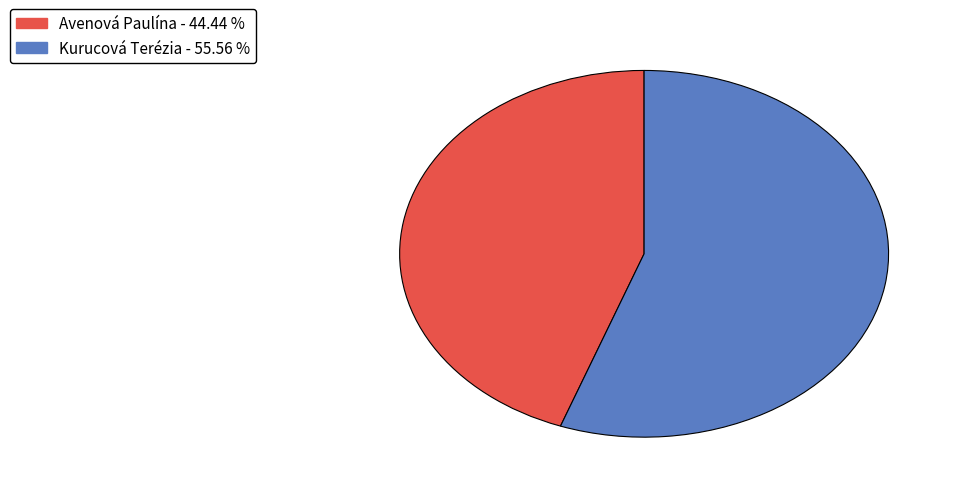

Which slice is the largest?

Kurucová Terézia